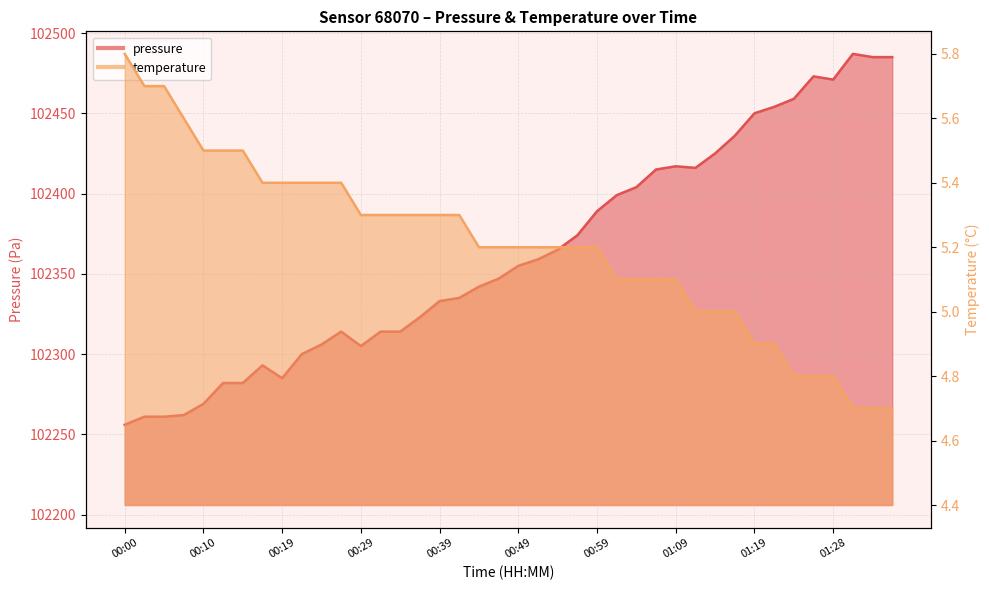

Reading left to right, extract all data points from this chart.

pressure: 00:00=102256.0	00:02=102261.0	00:05=102261.0	00:07=102262.0	00:10=102269.0	00:12=102282.0	00:15=102282.0	00:17=102293.0	00:19=102285.0	00:22=102300.0	00:24=102306.0	00:27=102314.0	00:29=102305.0	00:32=102314.0	00:34=102314.0	00:37=102323.0	00:39=102333.0	00:42=102335.0	00:44=102342.0	00:47=102347.0	00:49=102355.0	00:51=102359.0	00:54=102365.0	00:56=102374.0	00:59=102389.0	01:01=102399.0	01:04=102404.0	01:06=102415.0	01:09=102417.0	01:11=102416.0	01:14=102425.0	01:16=102436.0	01:19=102450.0	01:21=102454.0	01:23=102459.0	01:26=102473.0	01:28=102471.0	01:31=102487.0	01:33=102485.0	01:36=102485.0
temperature: 00:00=5.8	00:02=5.7	00:05=5.7	00:07=5.6	00:10=5.5	00:12=5.5	00:15=5.5	00:17=5.4	00:19=5.4	00:22=5.4	00:24=5.4	00:27=5.4	00:29=5.3	00:32=5.3	00:34=5.3	00:37=5.3	00:39=5.3	00:42=5.3	00:44=5.2	00:47=5.2	00:49=5.2	00:51=5.2	00:54=5.2	00:56=5.2	00:59=5.2	01:01=5.1	01:04=5.1	01:06=5.1	01:09=5.1	01:11=5.0	01:14=5.0	01:16=5.0	01:19=4.9	01:21=4.9	01:23=4.8	01:26=4.8	01:28=4.8	01:31=4.7	01:33=4.7	01:36=4.7